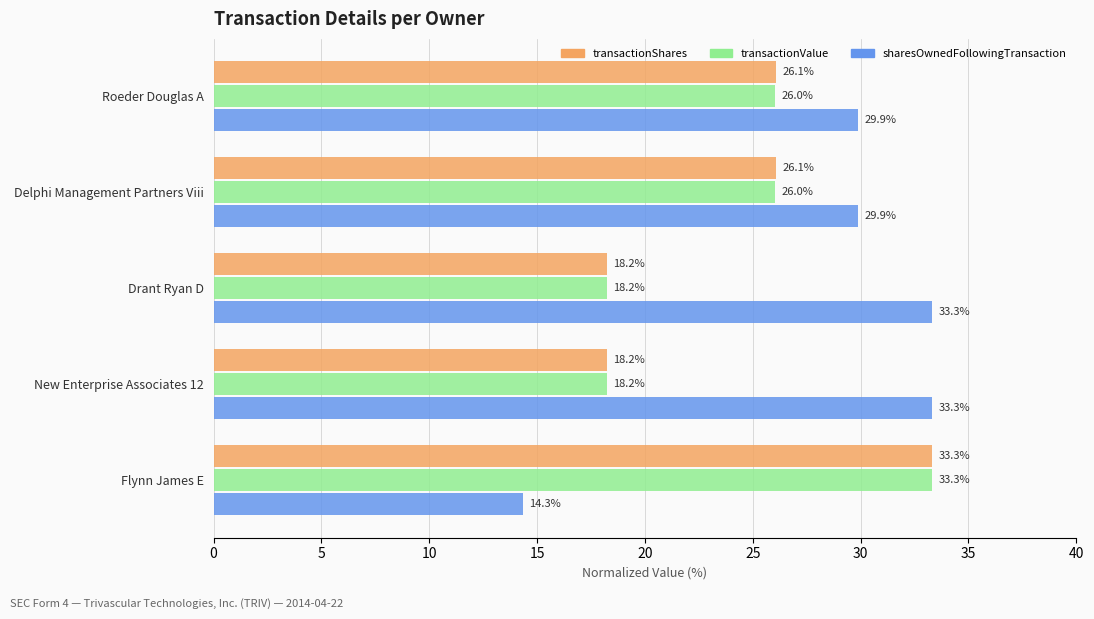

What is the lowest value of the sharesOwnedFollowingTransaction series?

14.3